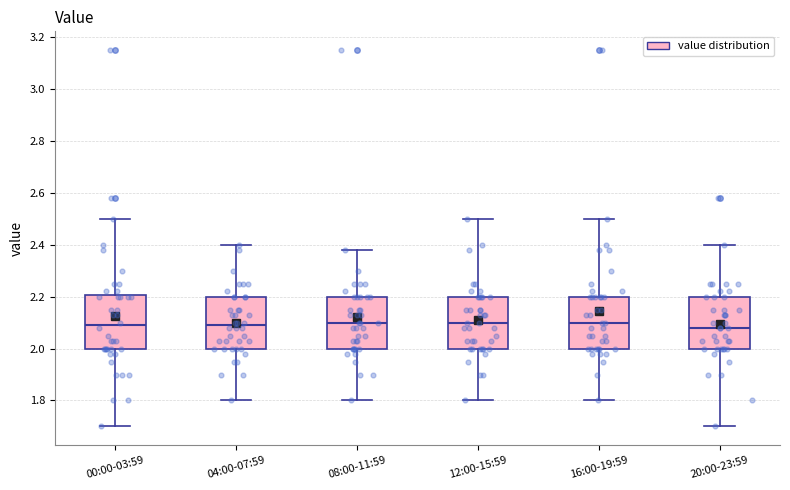

Reading left to right, read every box against the y-axis: the position of its median line, the range the box covers, and the ends of its whiskers. The values are not printed on the chart, so give them approximately, as read against the axis.

00:00-03:59: median 2.10, box 2.00 to 2.20, whiskers 1.70 to 2.50
04:00-07:59: median 2.10, box 2.00 to 2.20, whiskers 1.80 to 2.40
08:00-11:59: median 2.10, box 2.00 to 2.20, whiskers 1.80 to 2.38
12:00-15:59: median 2.10, box 2.00 to 2.20, whiskers 1.80 to 2.50
16:00-19:59: median 2.10, box 2.00 to 2.20, whiskers 1.80 to 2.50
20:00-23:59: median 2.08, box 2.00 to 2.20, whiskers 1.70 to 2.40